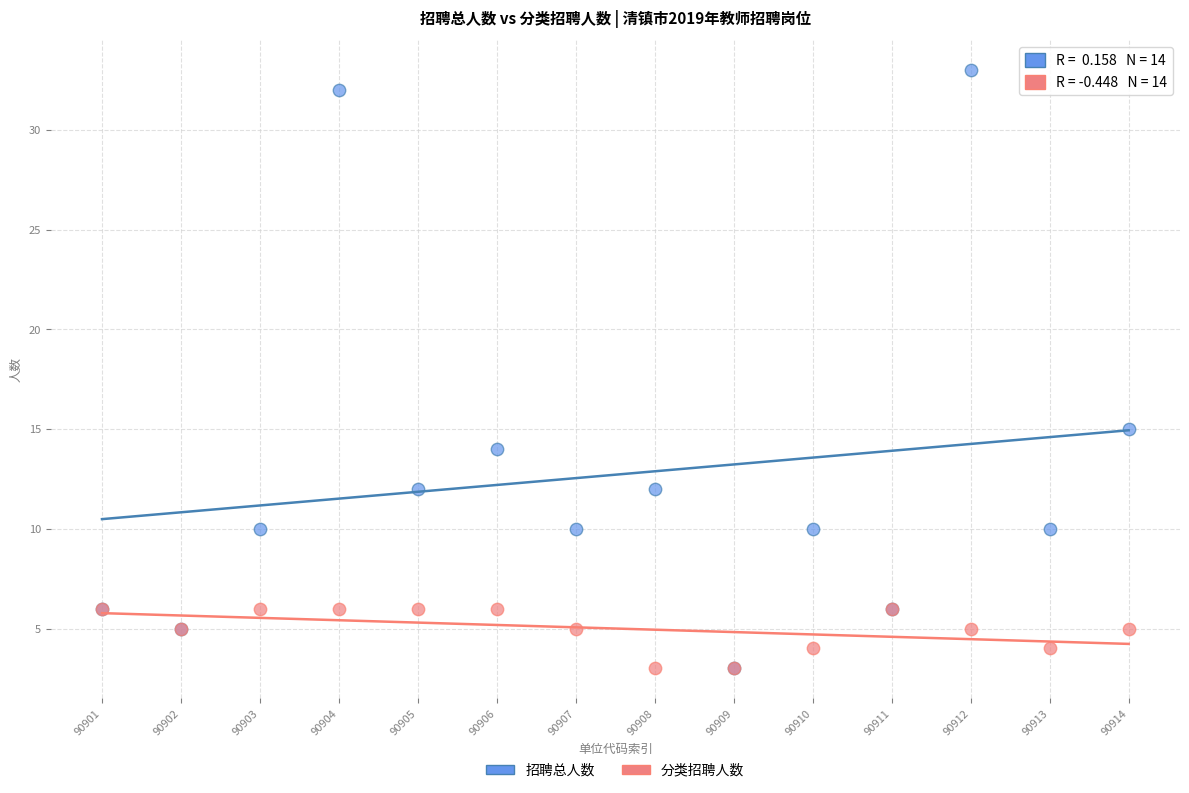

In the 招聘总人数 series, what Y value is closest to 18?

15